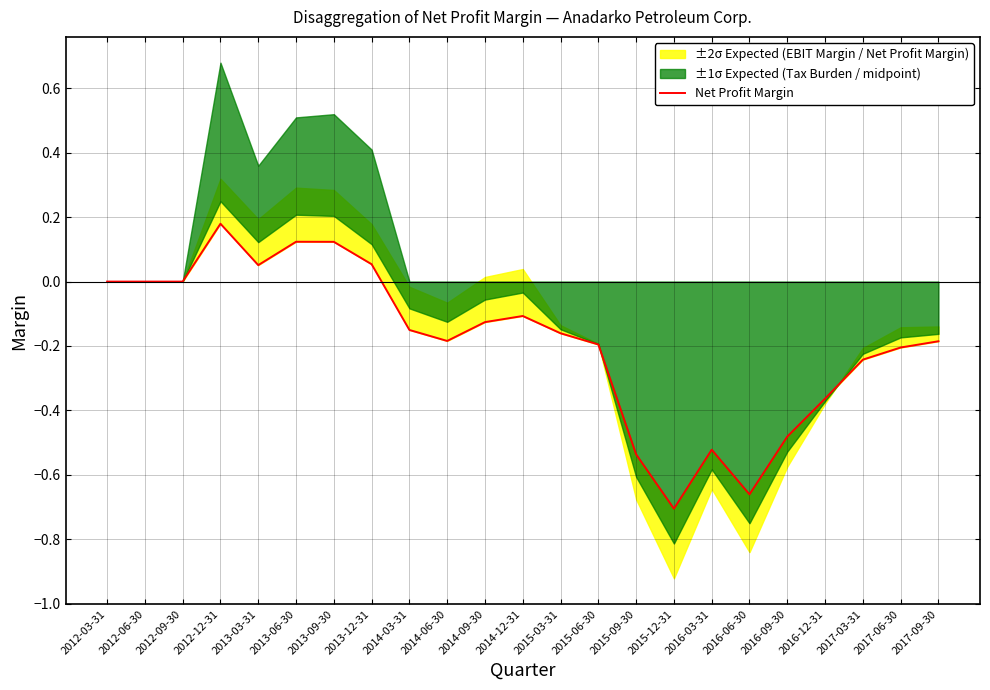

How many values are below zero?

15